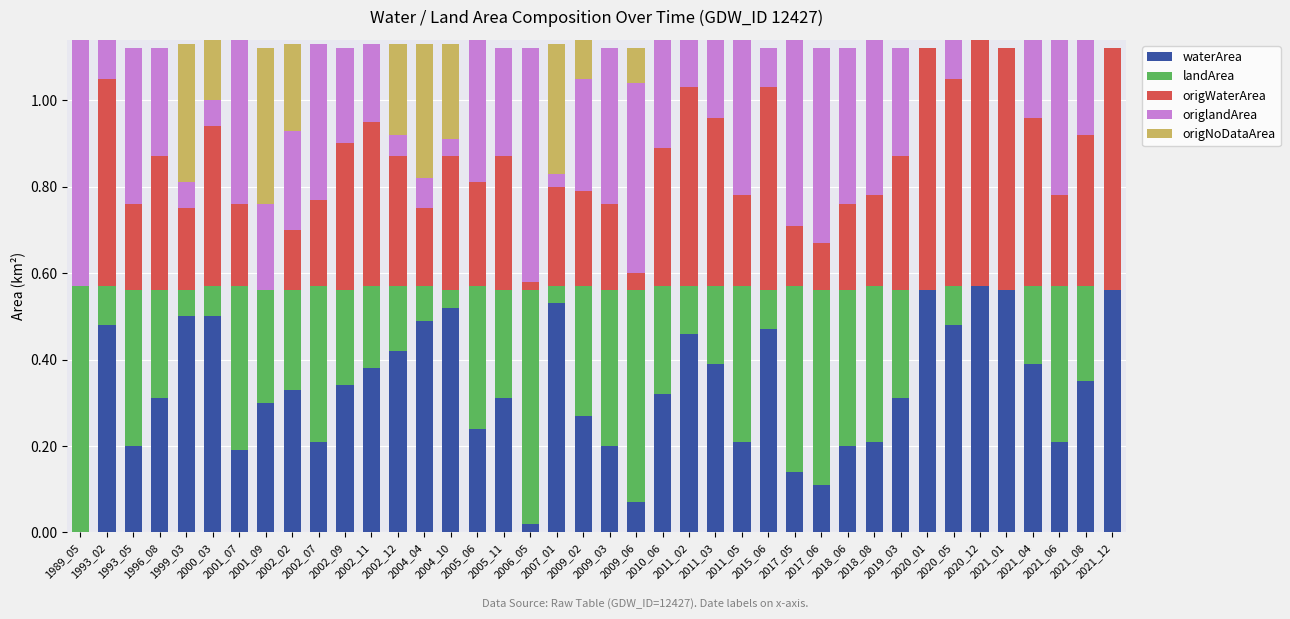

What is the total value across all series at 2018_06?

1.1